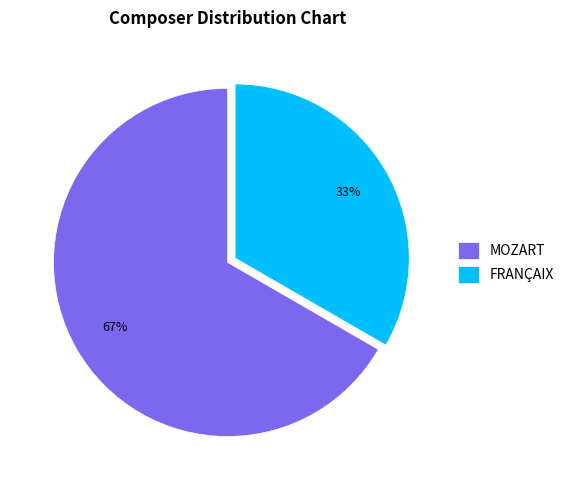

Rank the categories by value from highest to lowest.

MOZART, FRANÇAIX